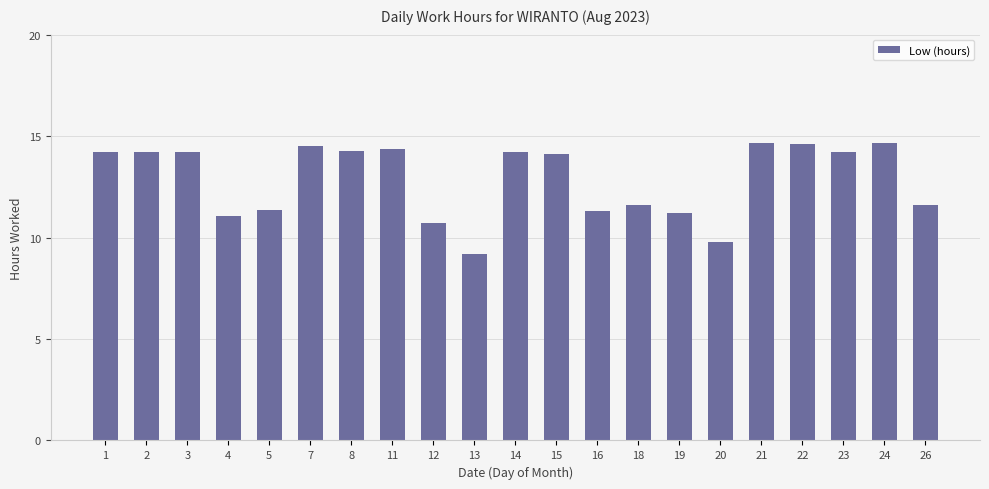

Are the bars grouped side by side (vs. stacked)?

No